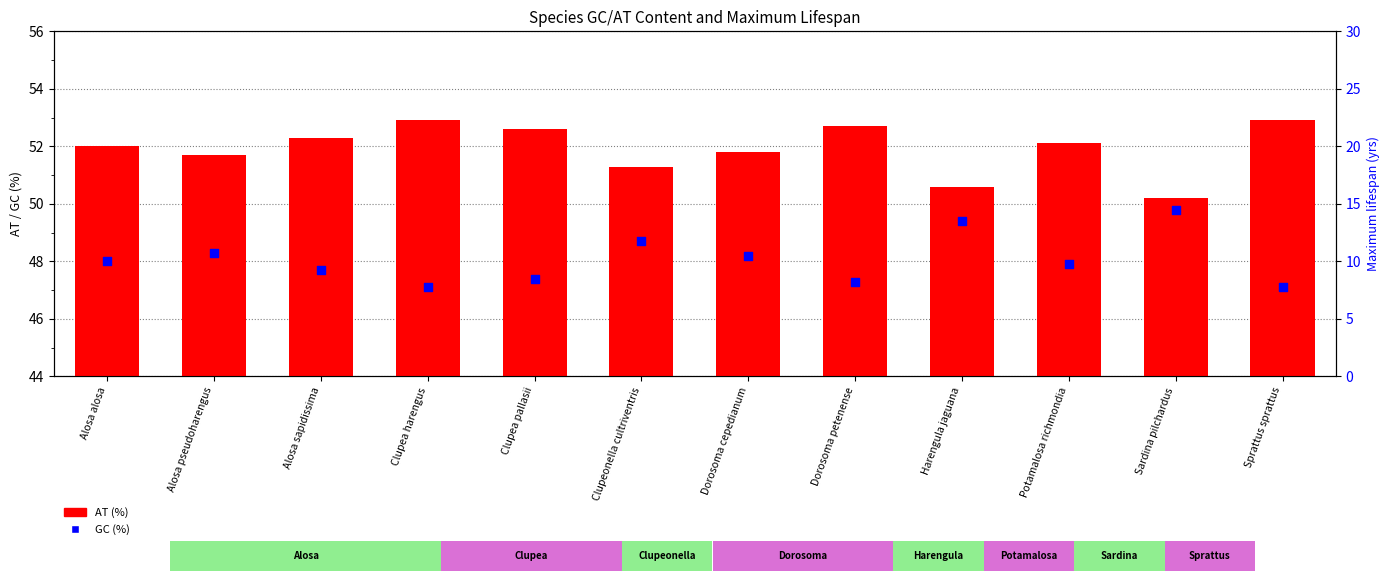

What are all the series names shown in the legend?

AT (%), GC (%)